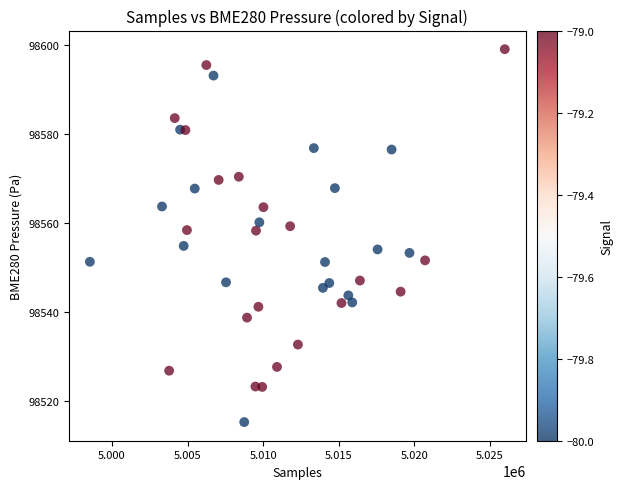

What is the range of Y values (max minus min)?

83.9